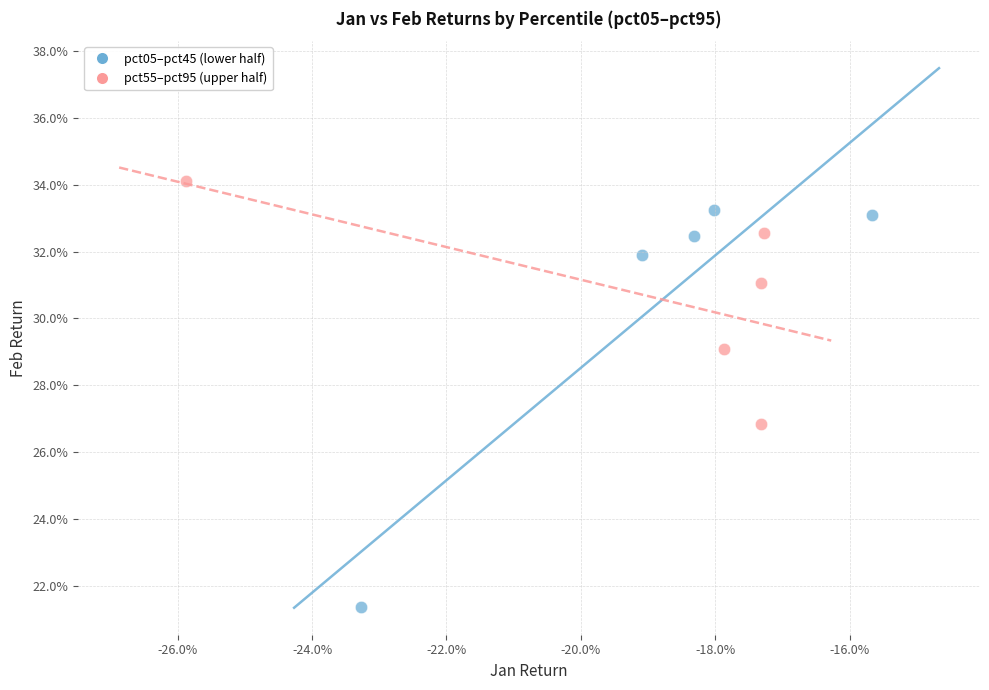

What are all the series names shown in the legend?

pct05–pct45 (lower half), pct55–pct95 (upper half)